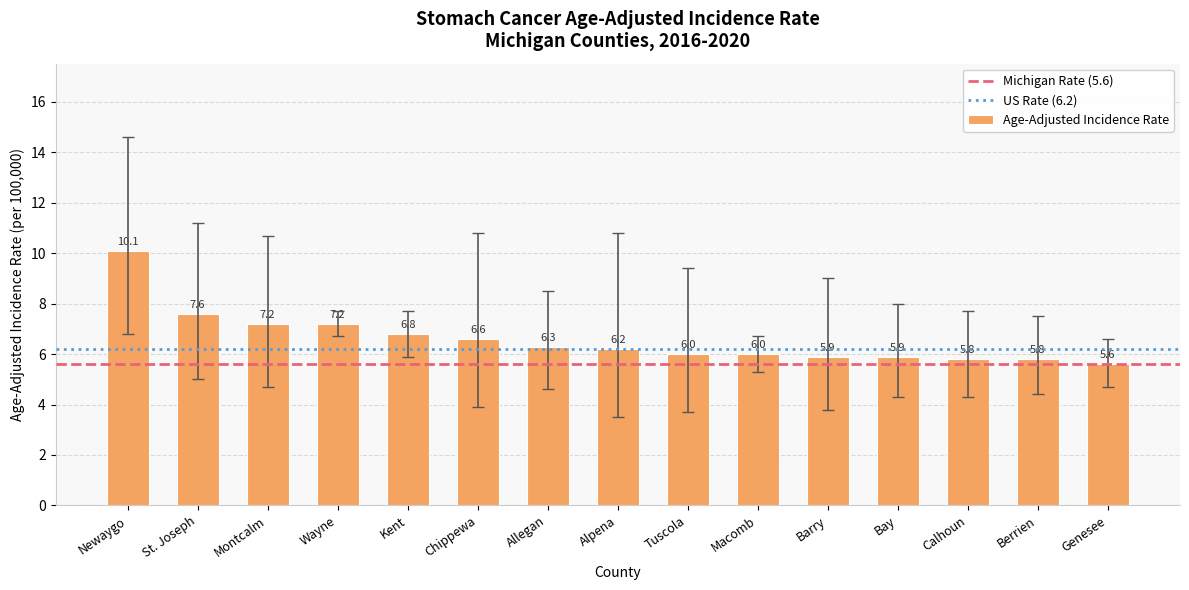

What is the change in value from Kent to Genesee?

-1.2